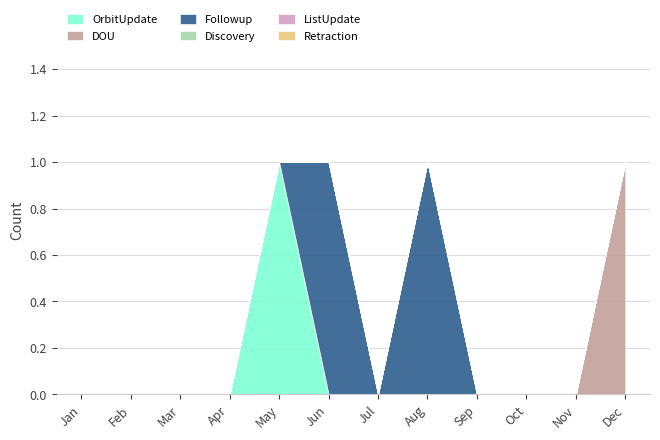

Which category has the highest value in the Retraction series?

Jan